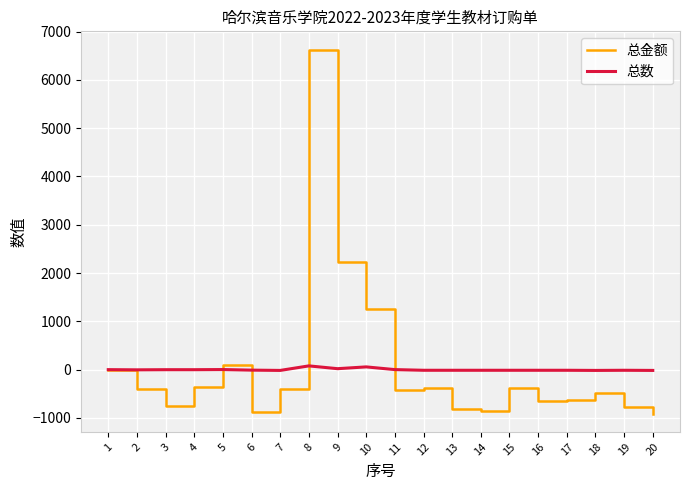

At which category is the sum across all series the highest?

8